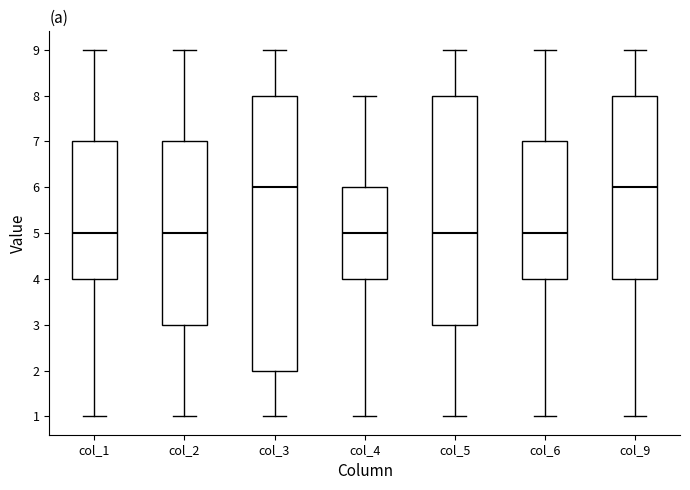

Where does the median line of the box for col_9 sit on the y-axis? The values are not printed on the chart, so give them approximately, as read against the axis.

6